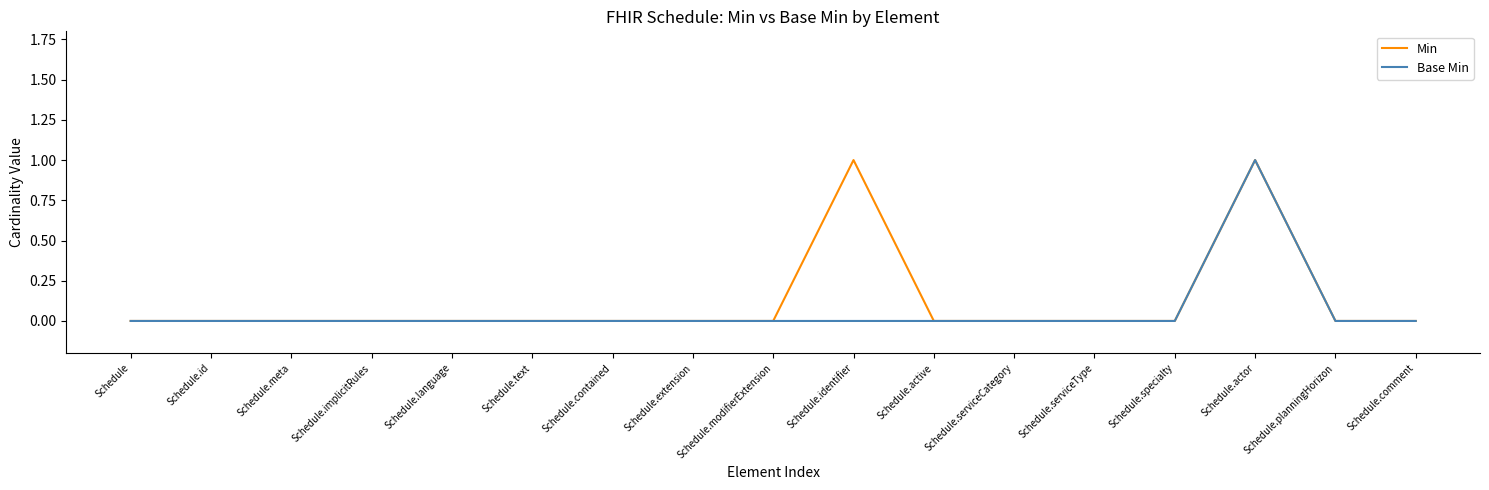

True or false: Min has a value of 0 at Schedule.serviceCategory.

True